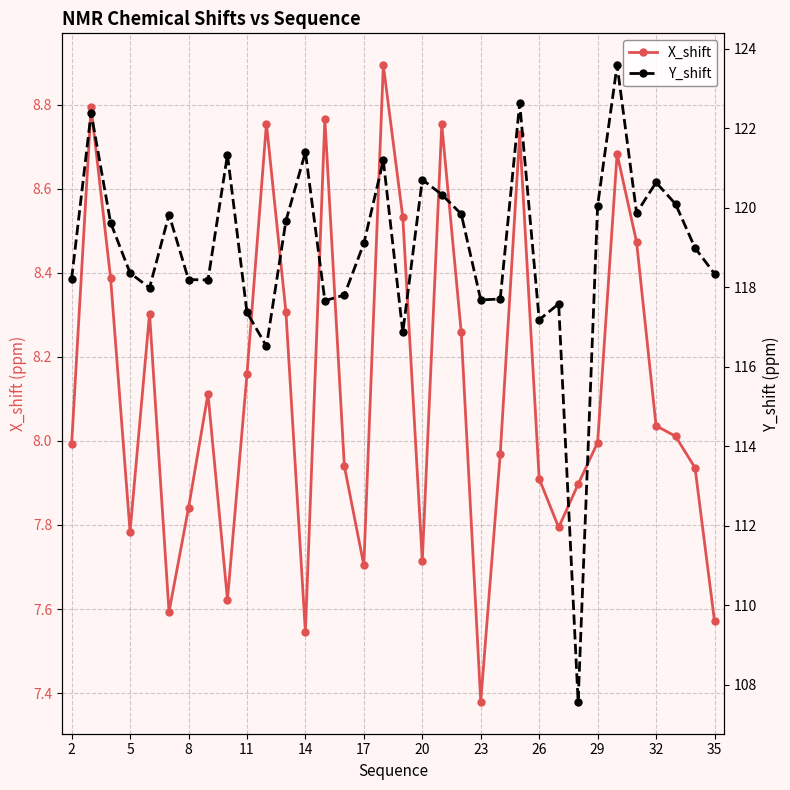

What is the maximum value for X_shift?

8.9